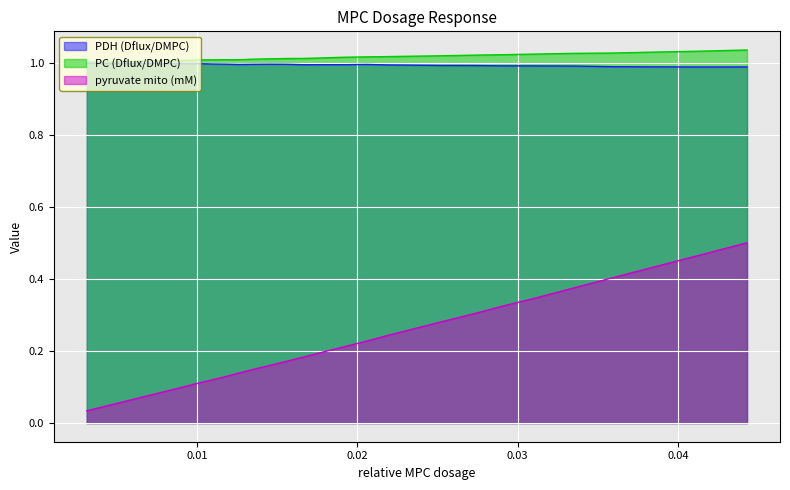

Reading left to right, transcribe all the data shown in this chart.

PDH (Dflux/DMPC): 1.0	1.0	1.0	1.0	1.0	1.0	1.0	1.0	1.0	1.0	1.0	1.0	1.0	1.0	1.0	1.0	1.0	1.0	1.0	1.0	1.0	1.0	1.0	1.0	1.0	1.0	1.0	1.0	1.0	1.0	1.0	1.0	1.0	1.0	1.0	1.0	1.0	1.0	1.0
PC (Dflux/DMPC): 1.0	1.0	1.0	1.0	1.0	1.0	1.0	1.0	1.0	1.0	1.0	1.0	1.0	1.0	1.0	1.0	1.0	1.0	1.0	1.0	1.0	1.0	1.0	1.0	1.0	1.0	1.0	1.0	1.0	1.0	1.0	1.0	1.0	1.0	1.0	1.0	1.0	1.0	1.0
pyruvate mito (mM): 0.0	0.0	0.0	0.0	0.0	0.0	0.1	0.1	0.1	0.1	0.1	0.1	0.1	0.1	0.1	0.1	0.1	0.1	0.1	0.1	0.1	0.1	0.2	0.2	0.2	0.2	0.2	0.2	0.2	0.3	0.3	0.3	0.3	0.3	0.4	0.4	0.4	0.5	0.5